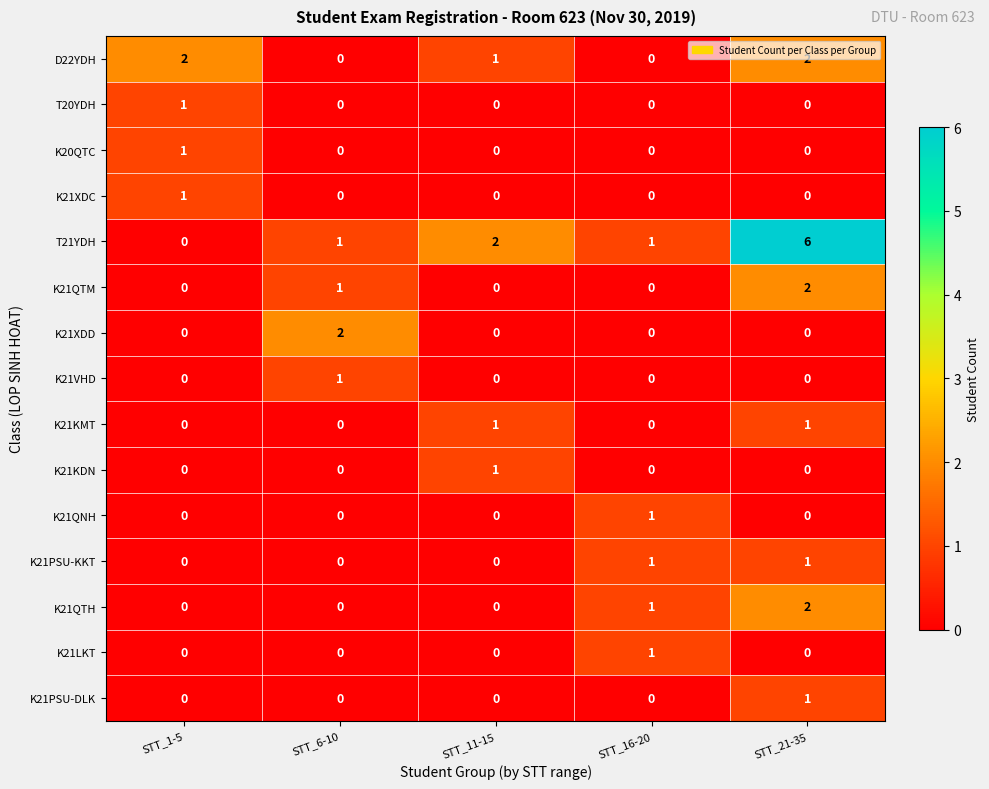

True or false: K20QTC has a value of 1 at STT_1-5.

True